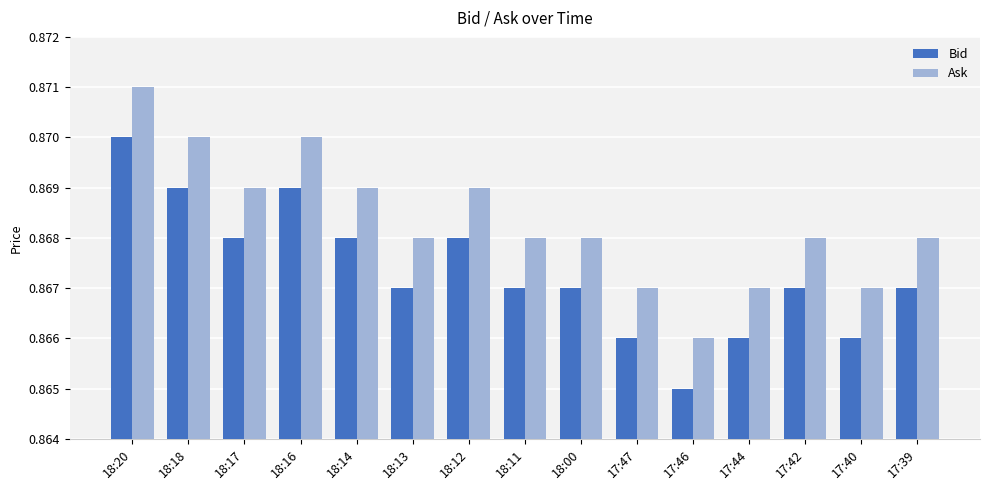

How many bars are there in each group?

2